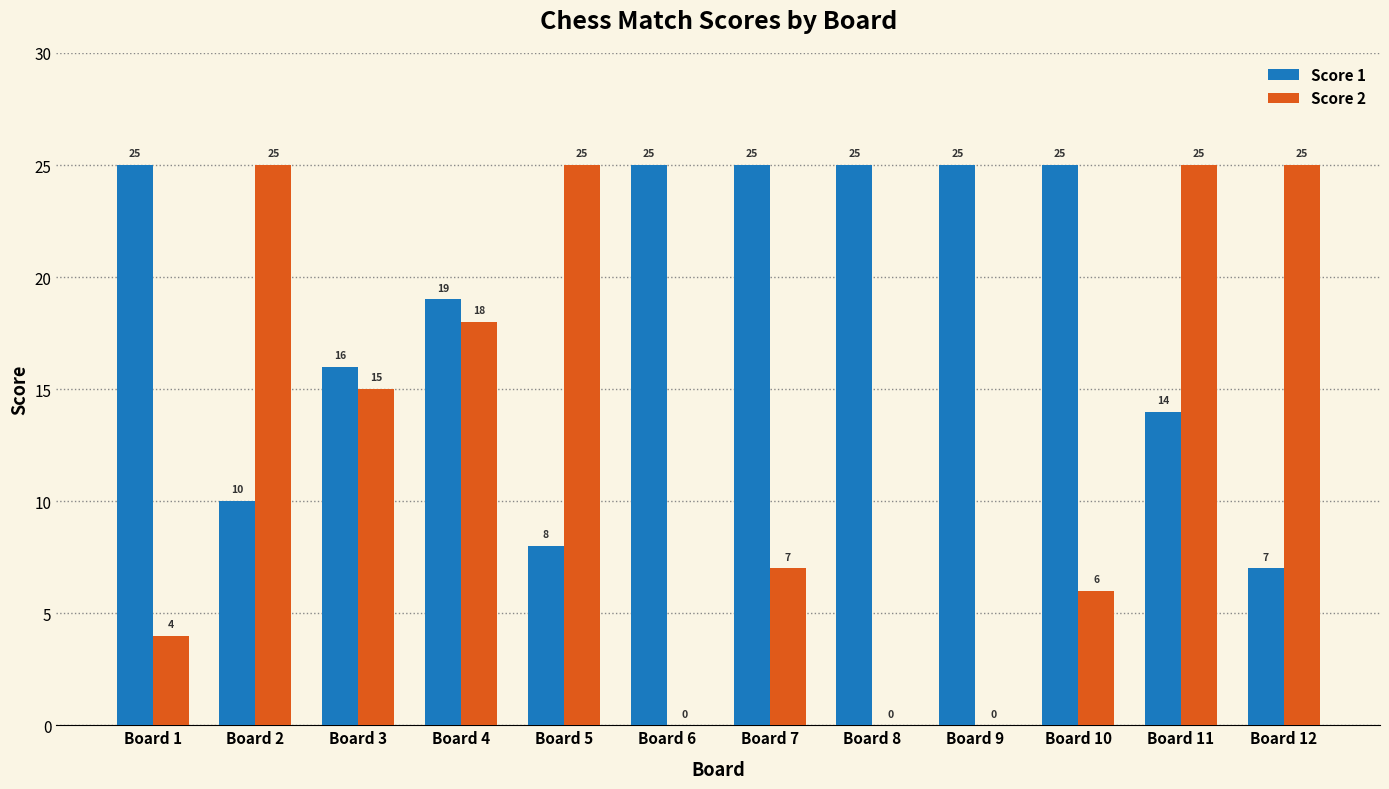

What is the total value across all series at Board 1?

29